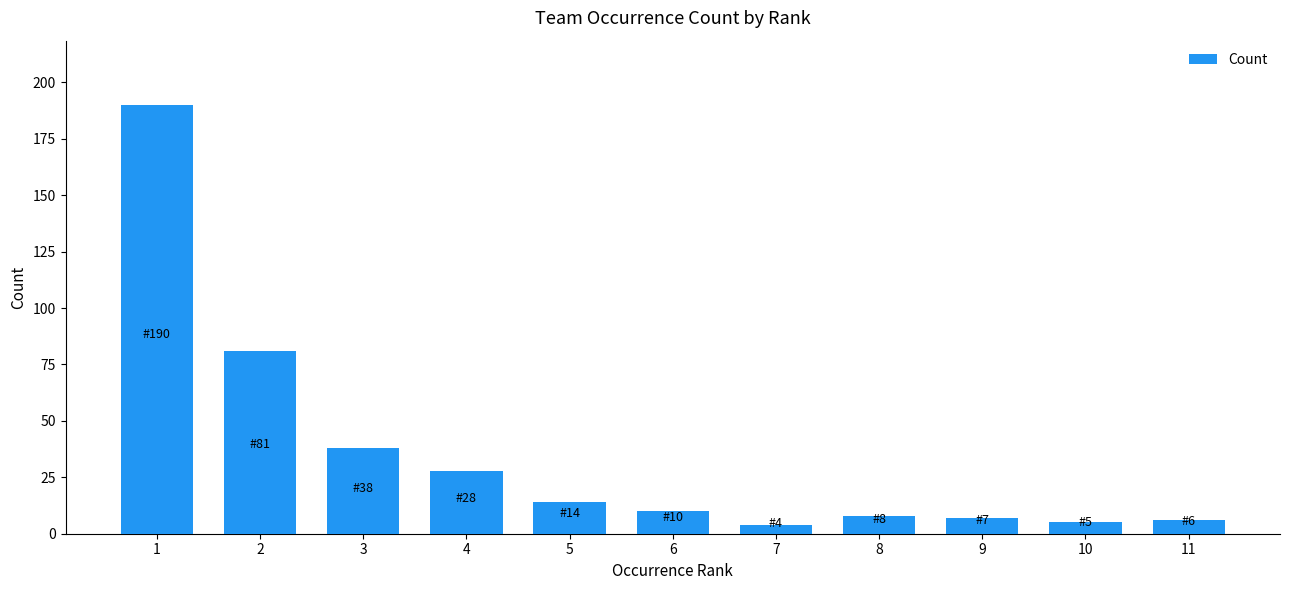

The chart shows a value of 6 at 11. True or false?

True